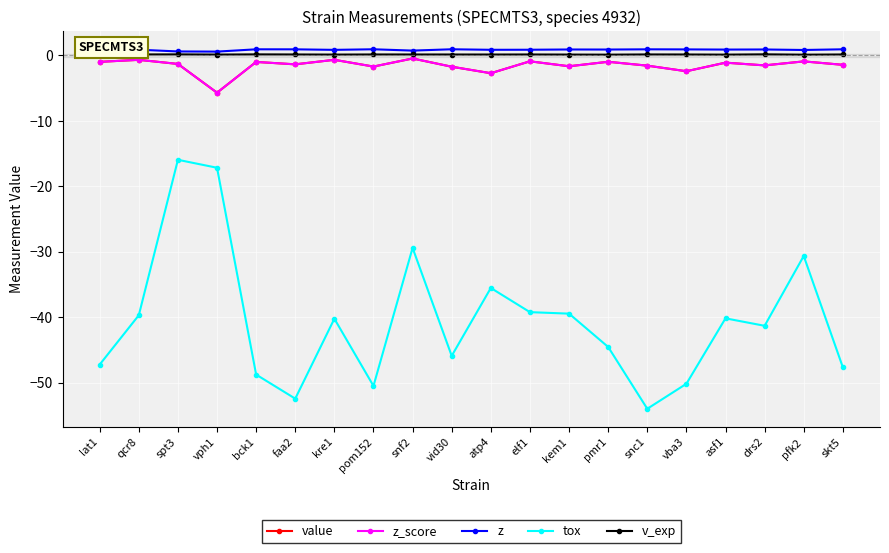

How many interior local valleys does the z series have?

7